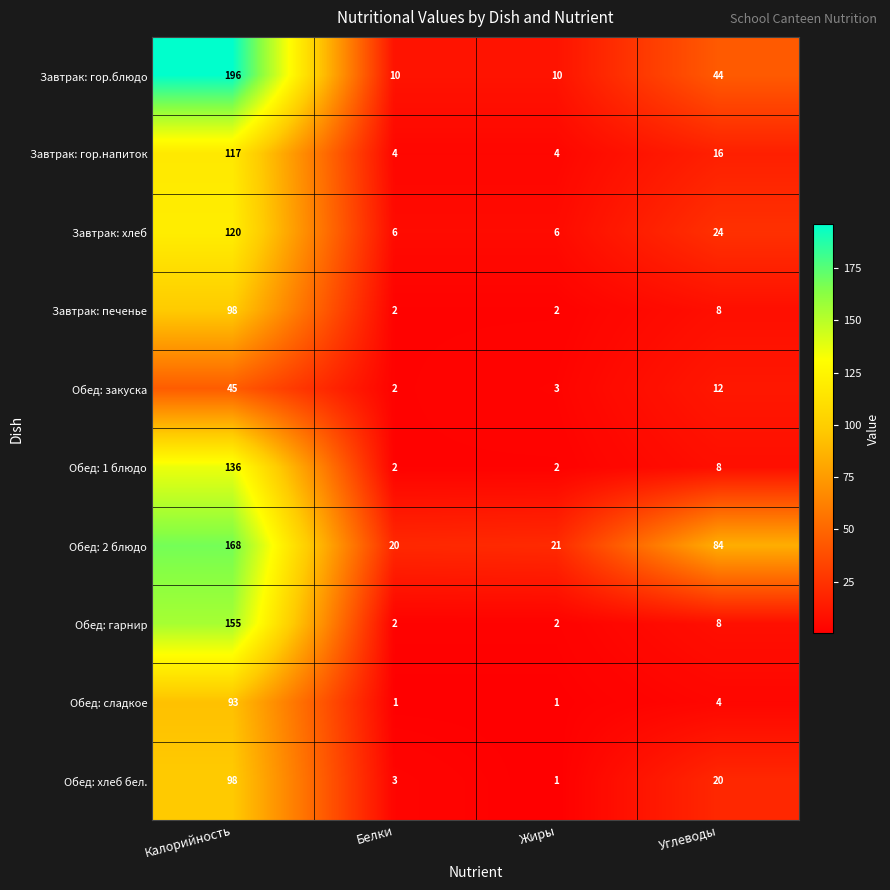

What is the difference between the Обед: гарнир values at Белки and Углеводы?

6